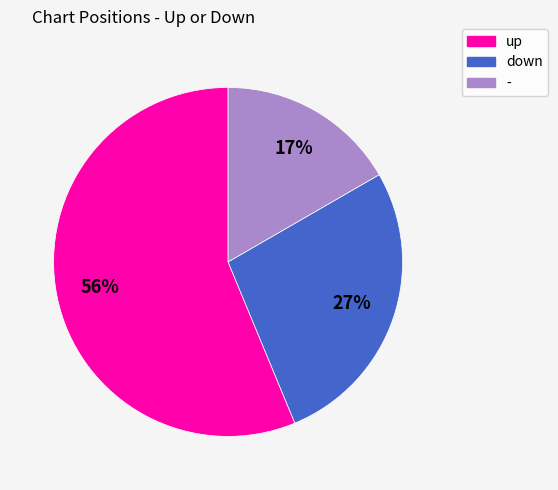

Which slice is the largest?

up